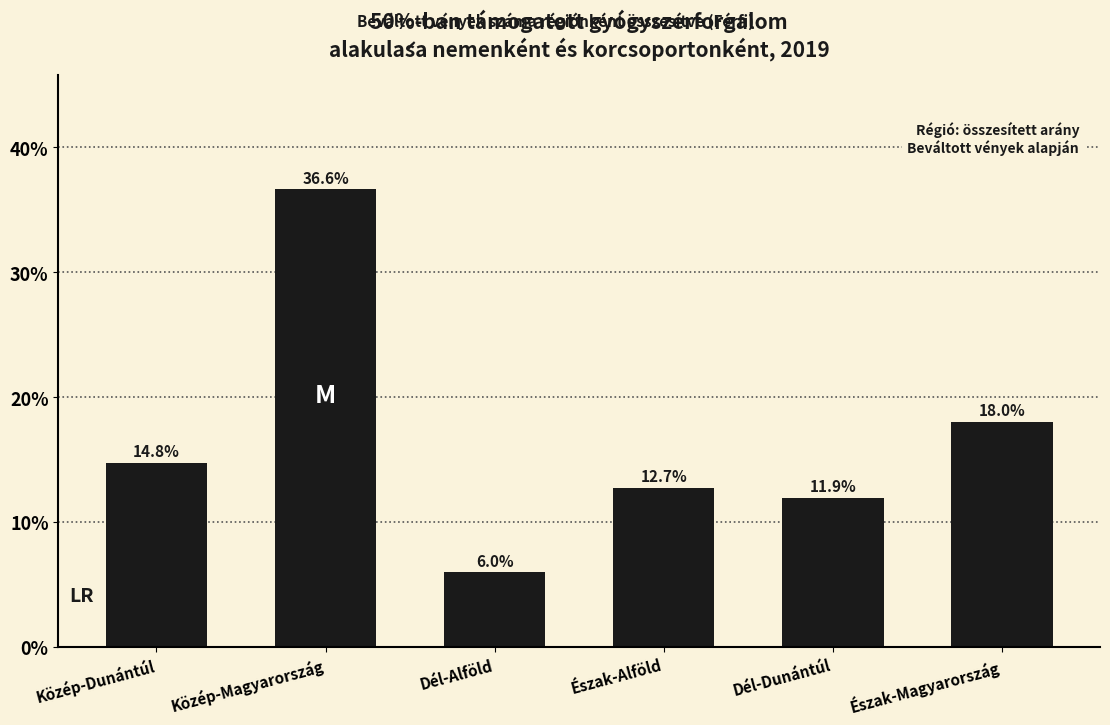

The chart shows a value of 6.0 at Dél-Alföld. True or false?

True